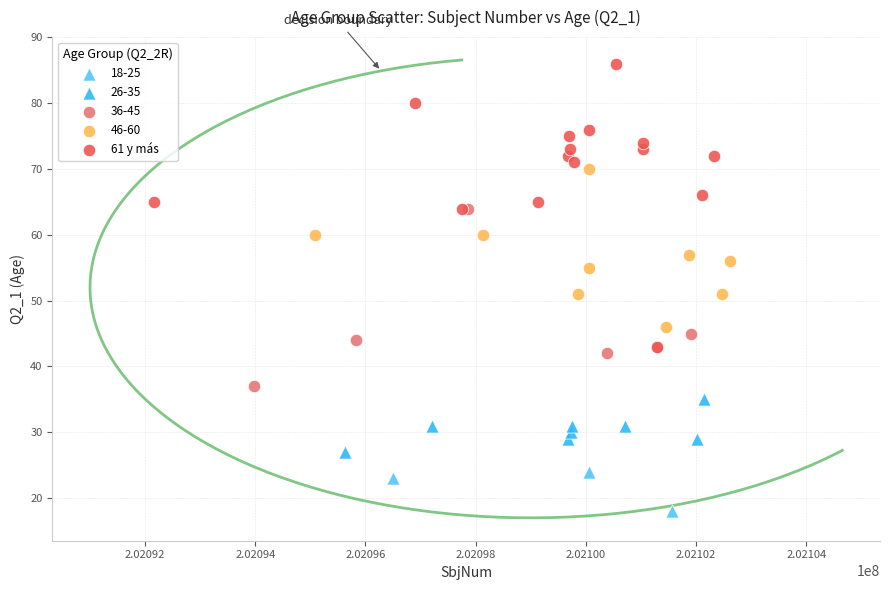

Which series reaches the maximum Y coordinate?

61 y más